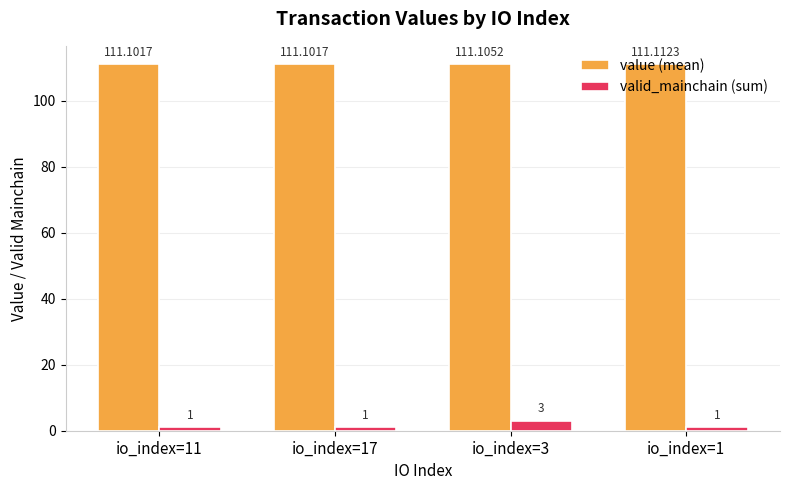

The value of value (mean) at io_index=3 is 111.1. True or false?

True